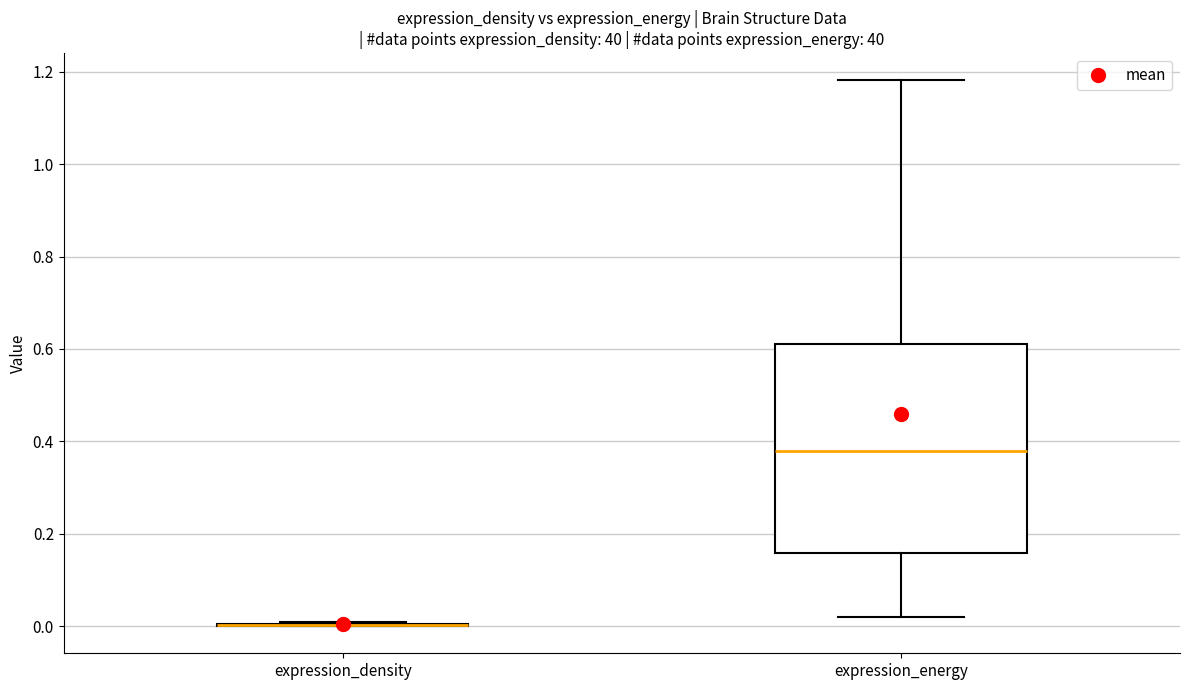

Where does the upper whisker of the box for expression_energy end on the y-axis? The values are not printed on the chart, so give them approximately, as read against the axis.

1.18